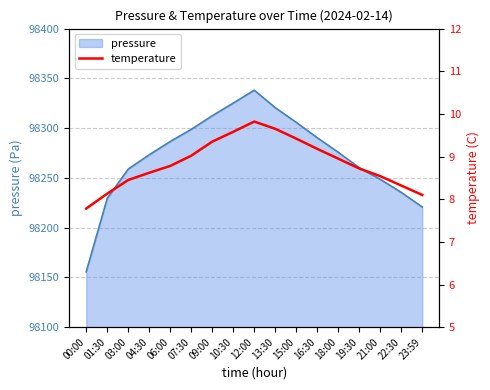

Reading left to right, list all the values displayed in this chart.

7.8	8.1	8.4	8.6	8.8	9.0	9.3	9.6	9.8	9.7	9.4	9.2	8.9	8.7	8.5	8.3	8.1